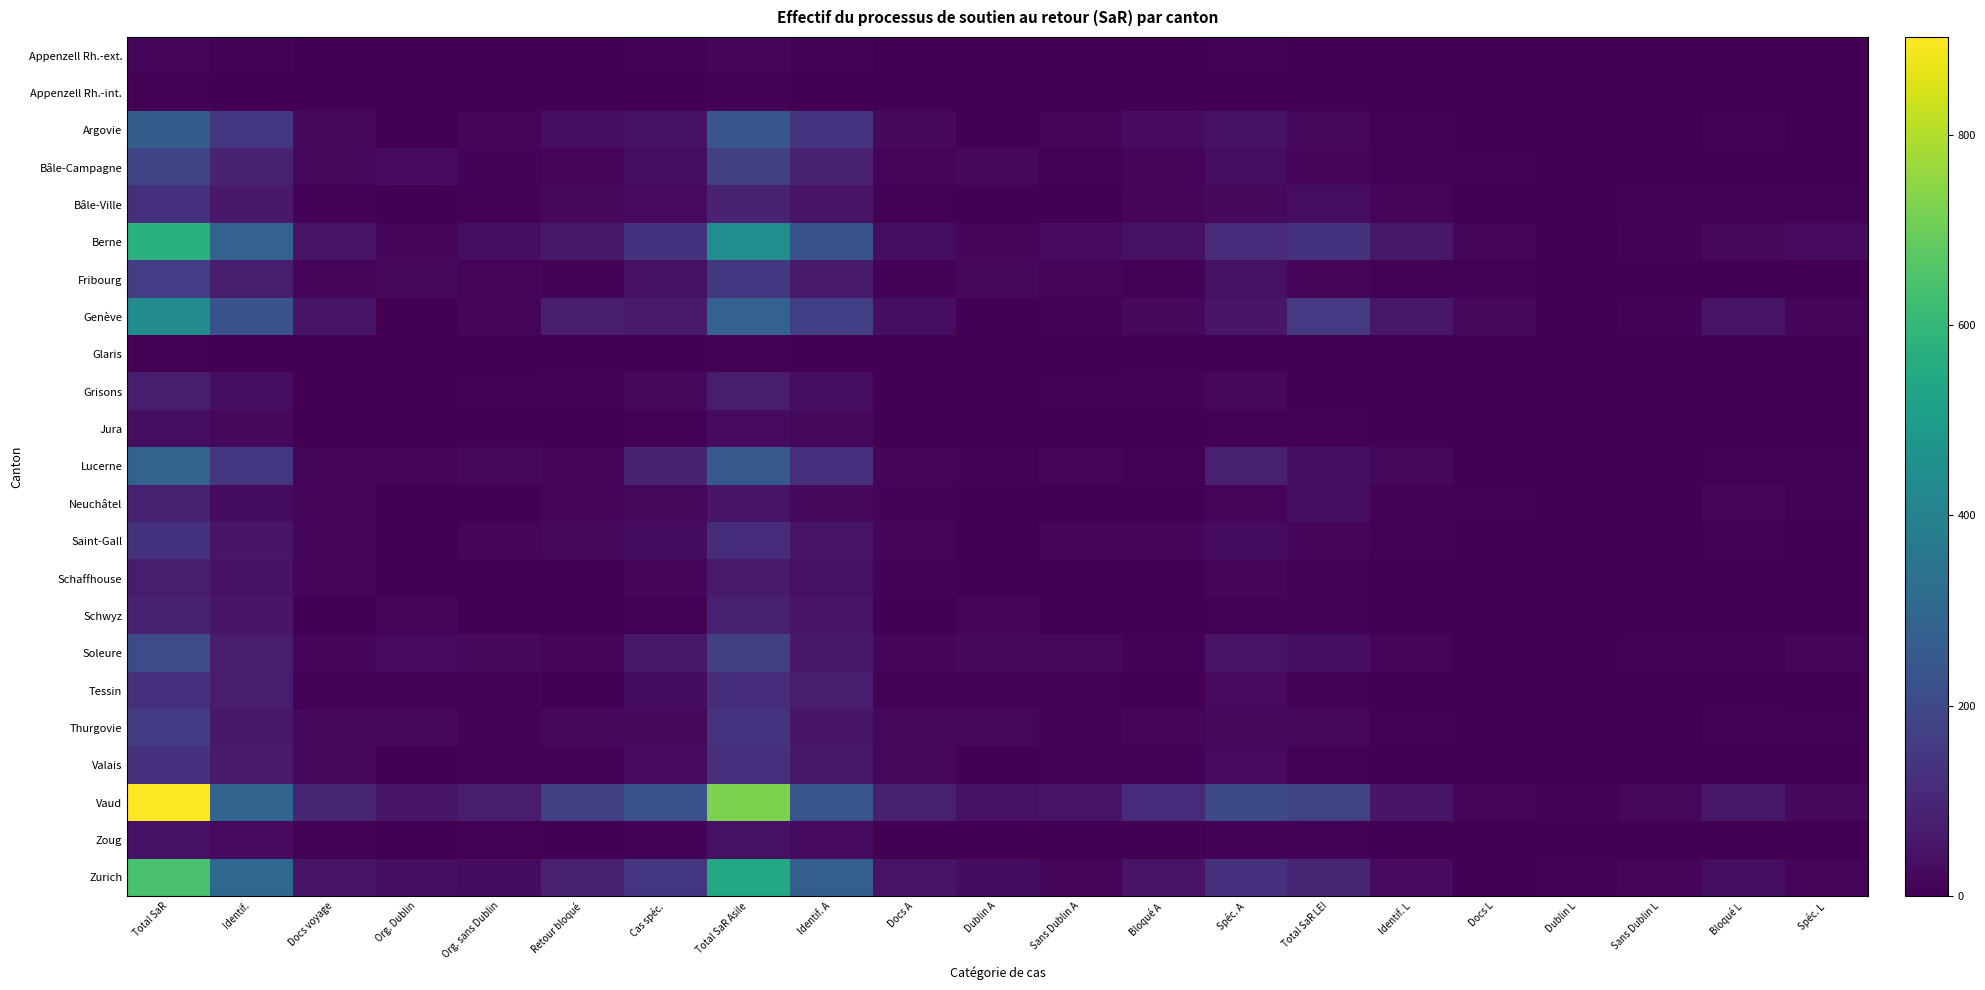

What is the greatest value displayed?

903